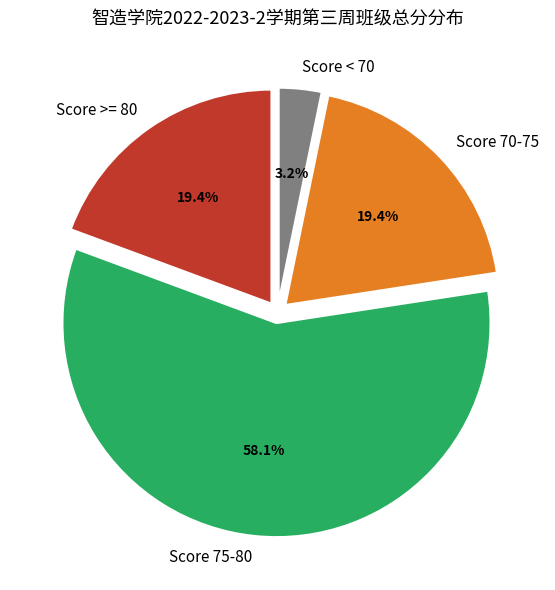

Count the number of slices in the pie.

4